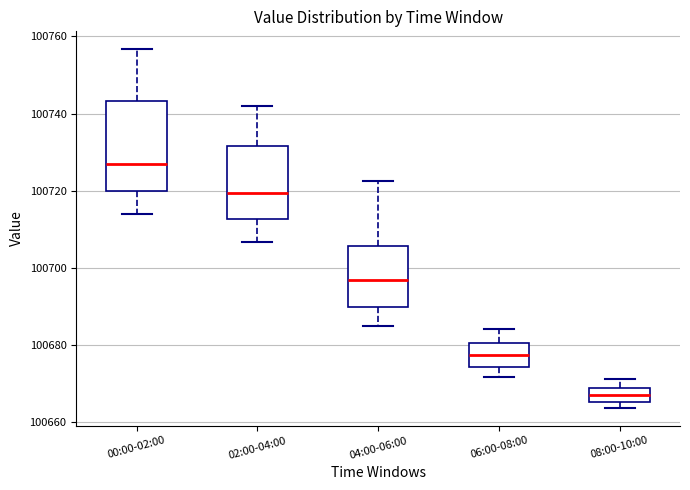

Which box is the tallest, from its lower edge to its upper edge?

00:00-02:00